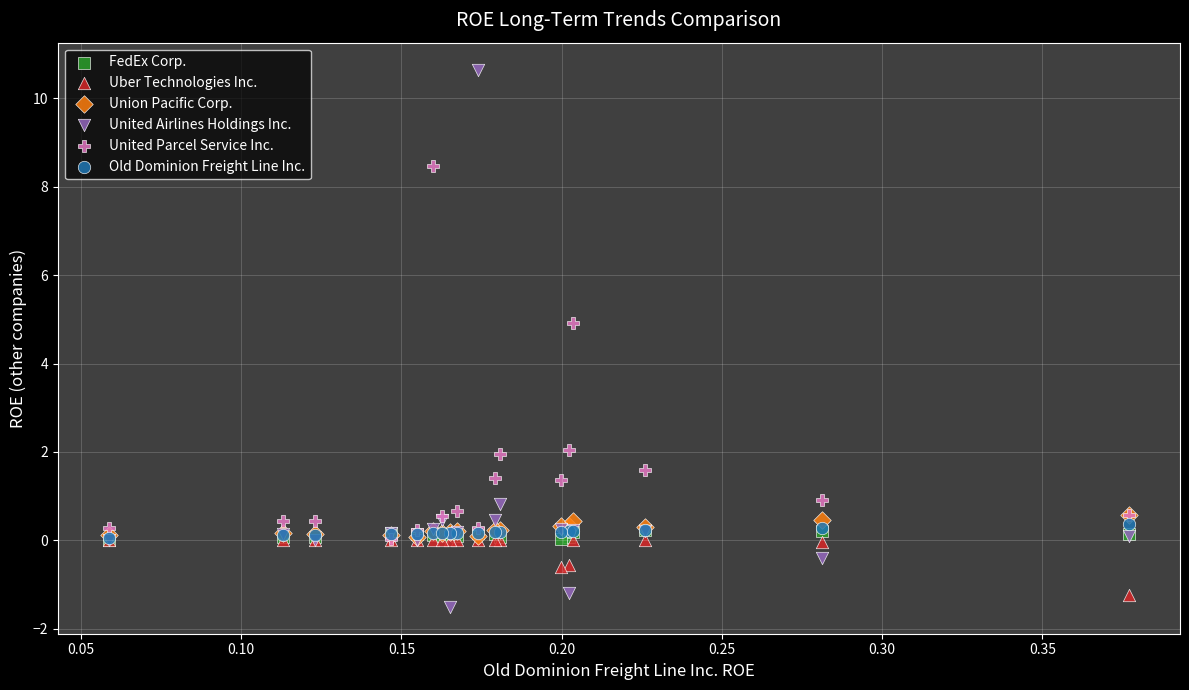

Which series reaches the minimum Y coordinate?

United Airlines Holdings Inc.